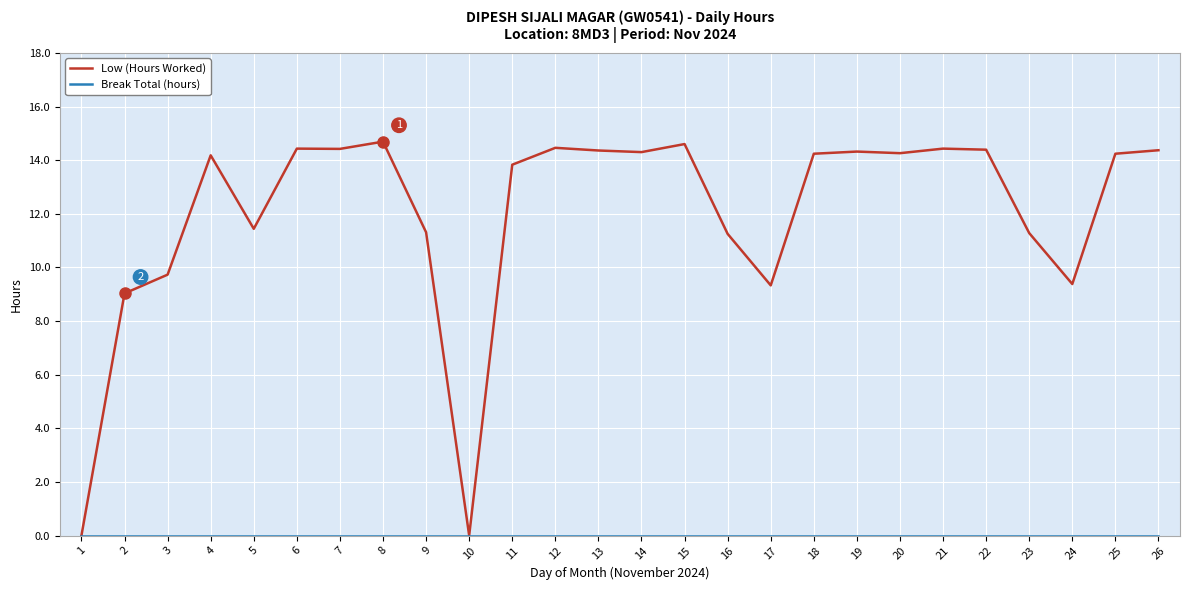

Which series has the largest total across all categories?

Low (Hours Worked)